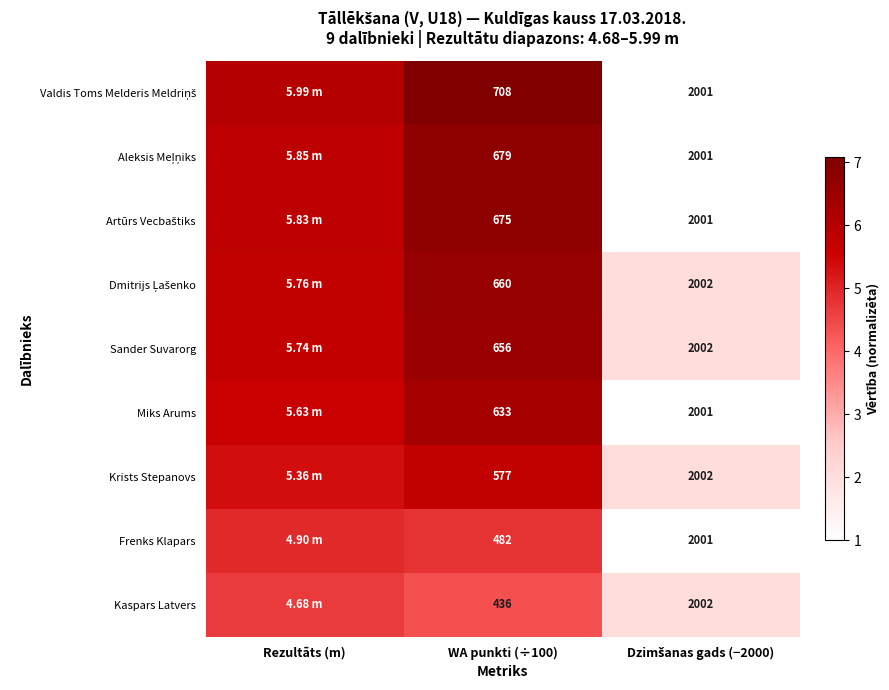

What is the maximum value shown in the chart?

7.1